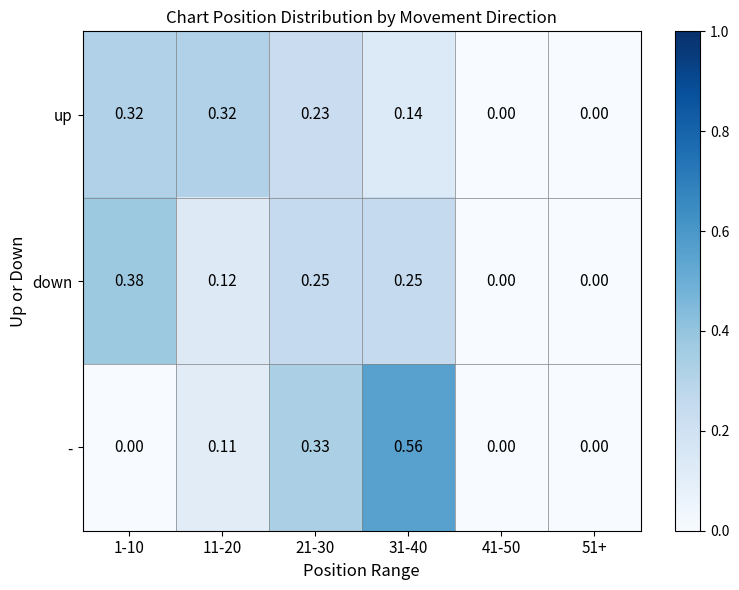

Which series has the largest total across all categories?

up